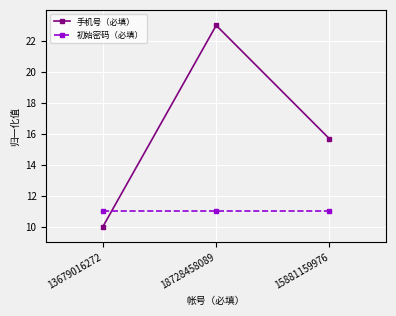

At which label does 手机号（必填） first exceed 15?

18728458089